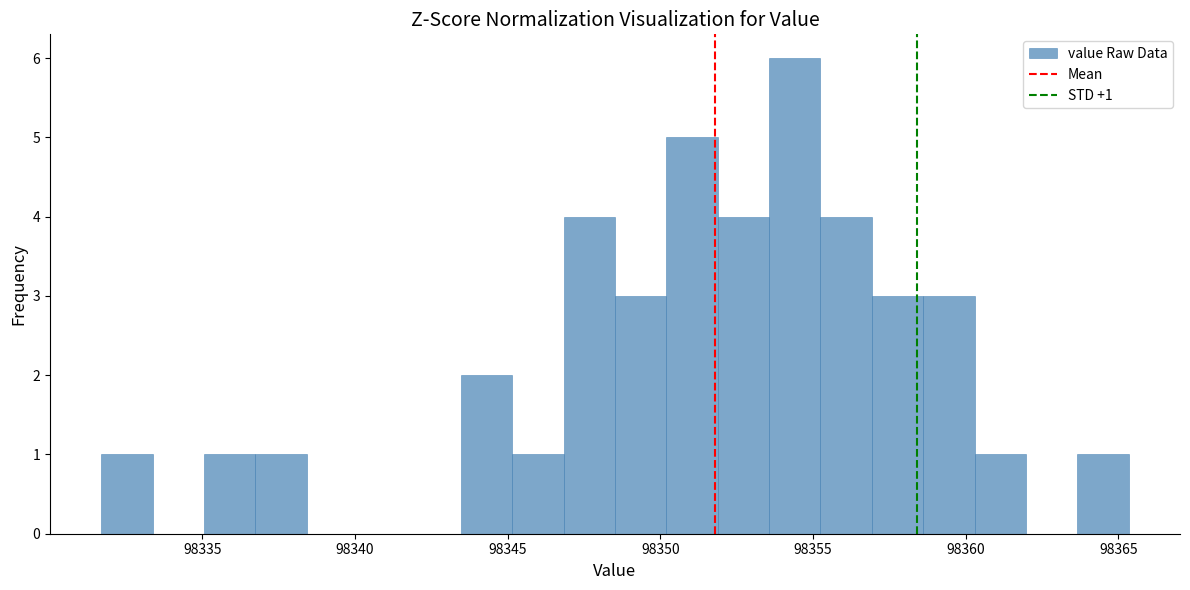

Around what value on the x-axis is the tallest bar? Give the approximate position of its centre, as read against the axis.

98354.5